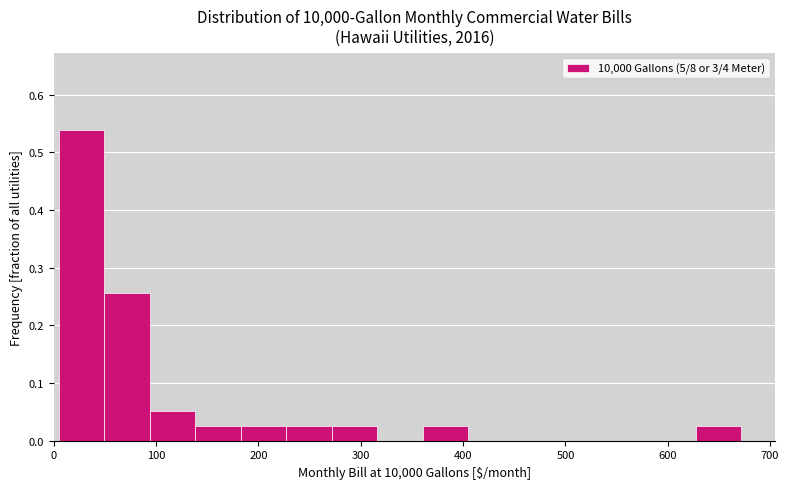

What is the height of the bar covering 360 to 400 on the x-axis? Neither the bar edges nor the heights are printed on the chart, so give them approximately, as read against the axes.

0.03